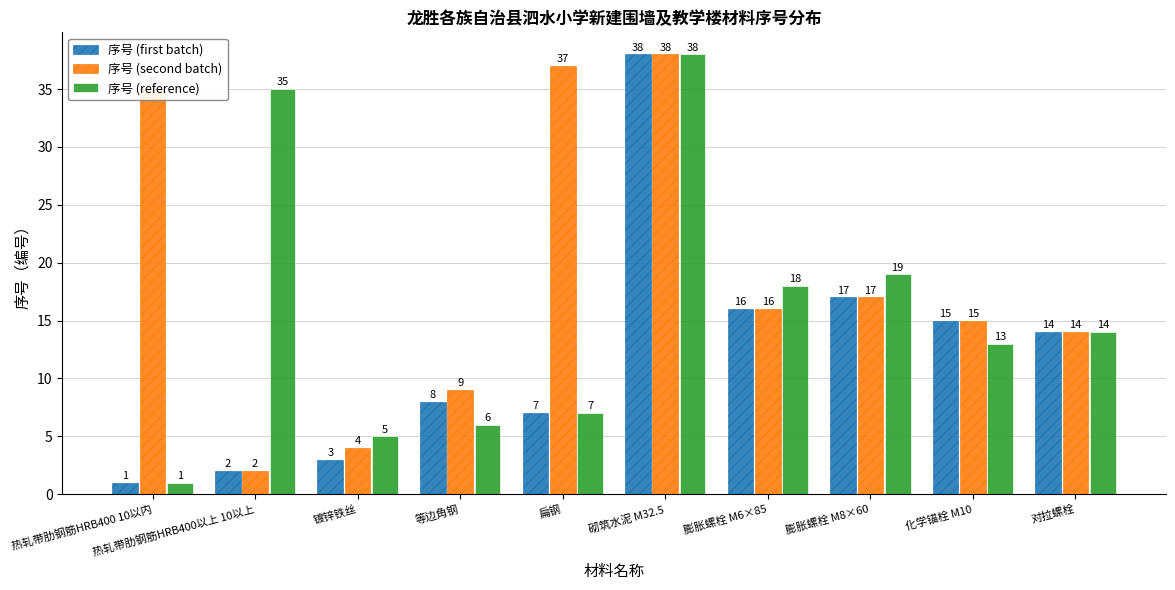

What position from the right is 镀锌铁丝?

8